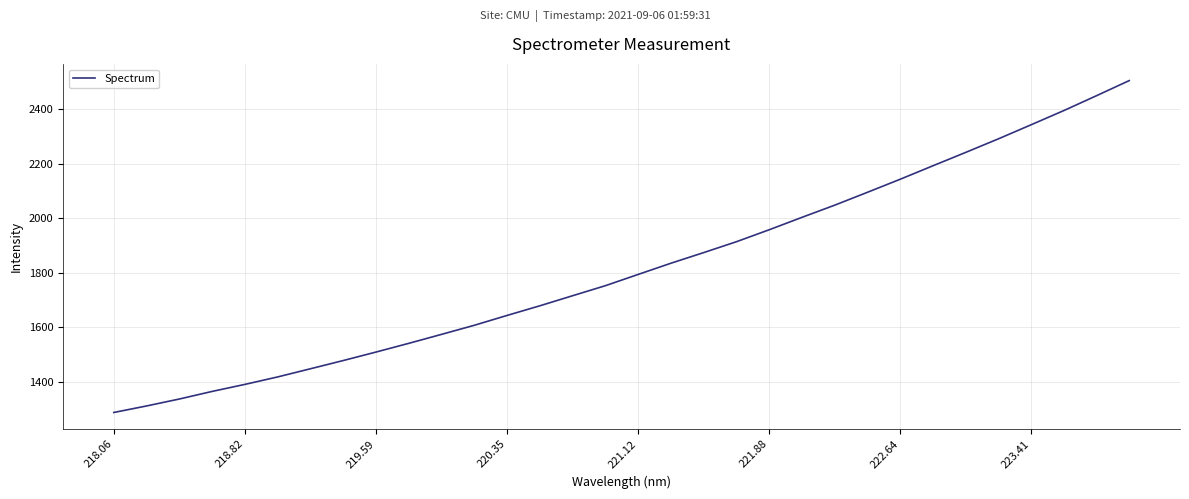

Is this an area chart (filled region under the line)?

No